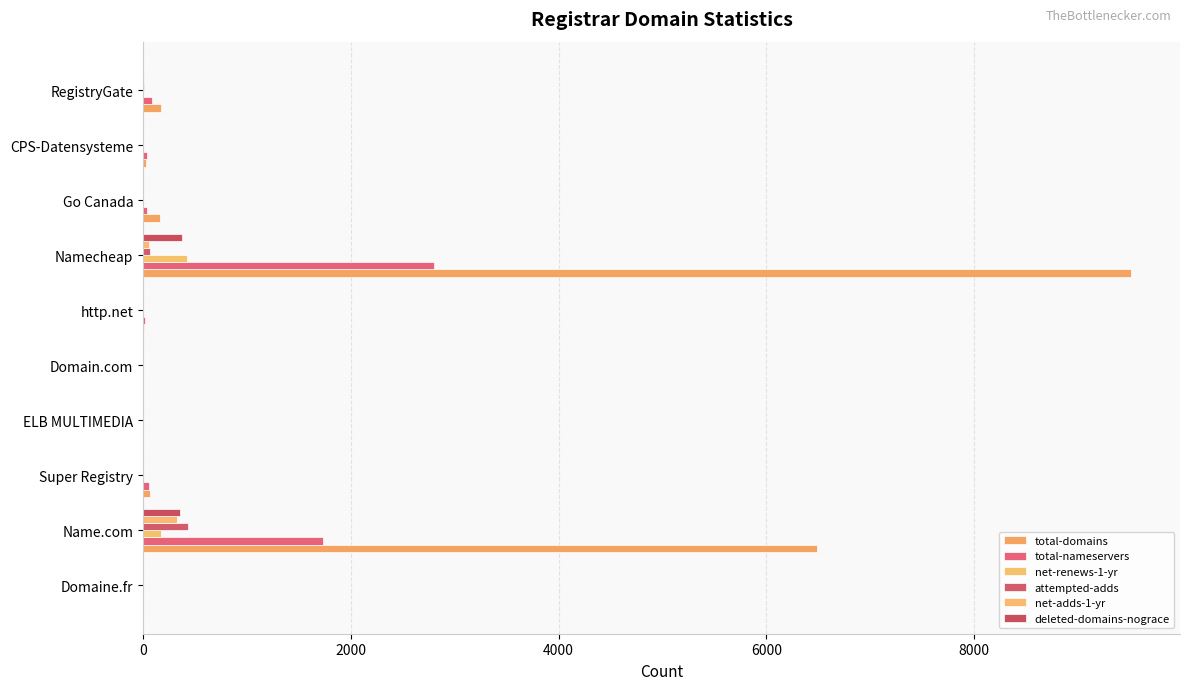

At which category is the sum across all series the highest?

Namecheap